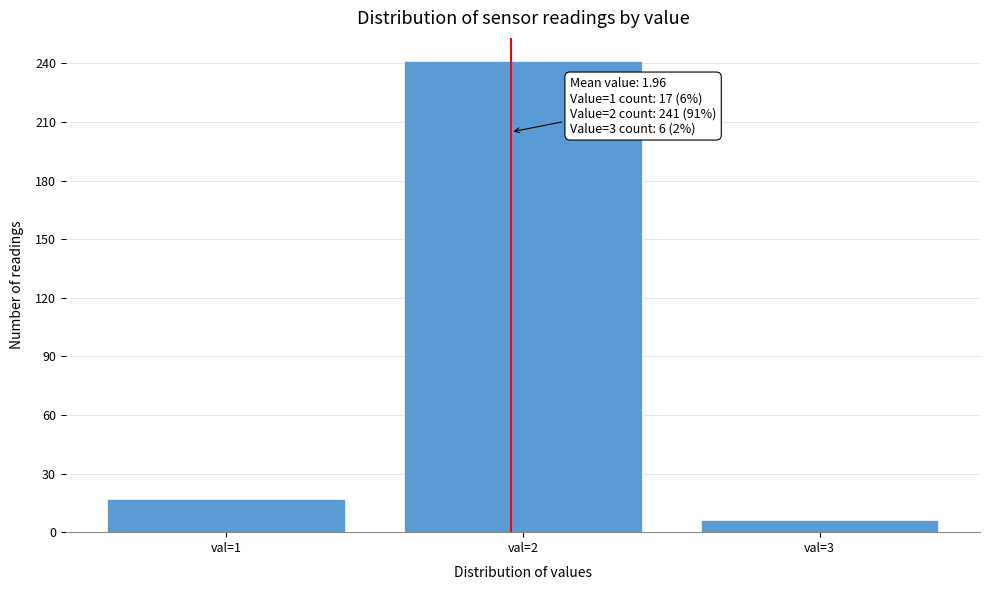

Reading left to right, what are all the values shown in this chart?

17	241	6